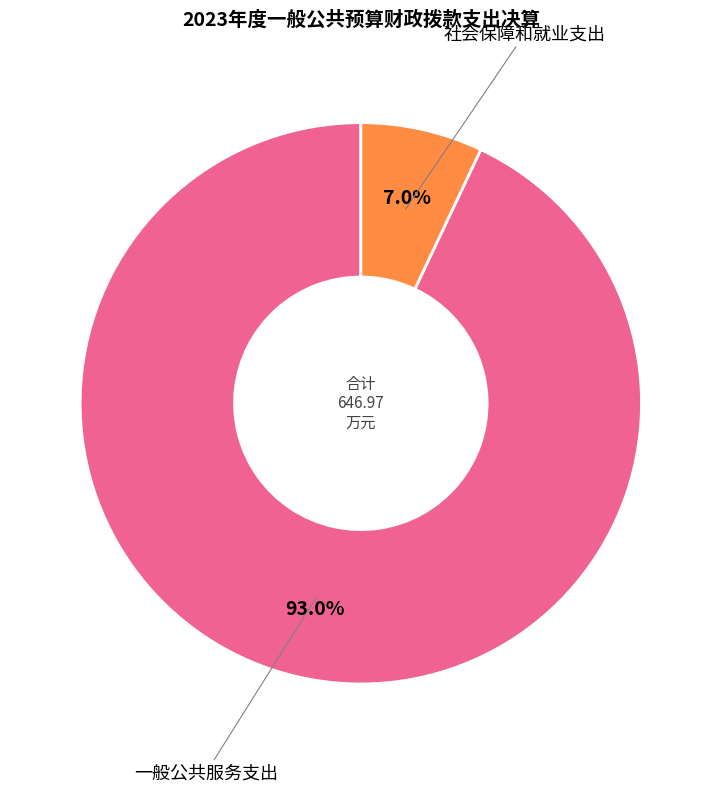

Between 一般公共服务支出 and 社会保障和就业支出, which is larger?

一般公共服务支出